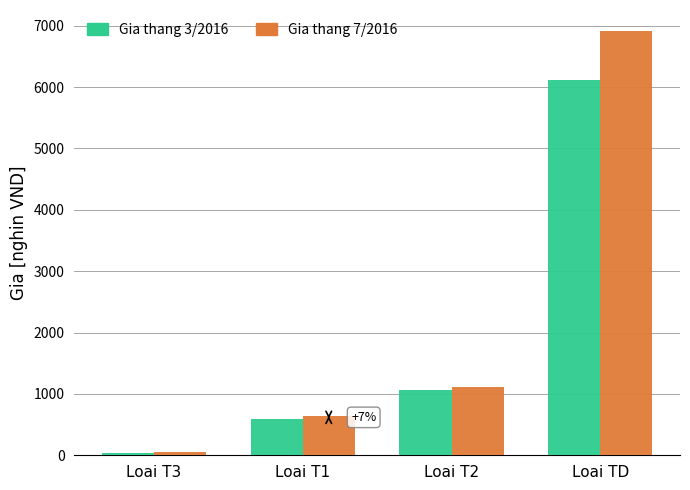

The Gia thang 7/2016 series shows 324.4 at Loai T2. True or false?

False